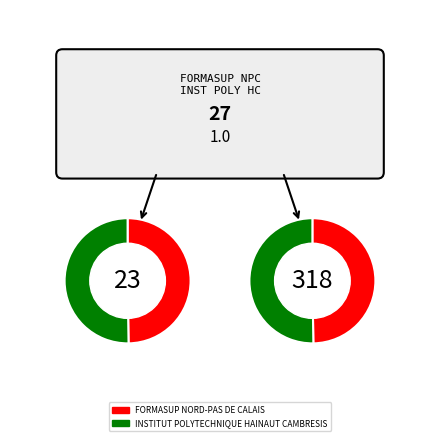

To the nearest percent, what percentage of the pie is INSTITUT POLYTECHNIQUE HAINAUT CAMBRESIS?

50%